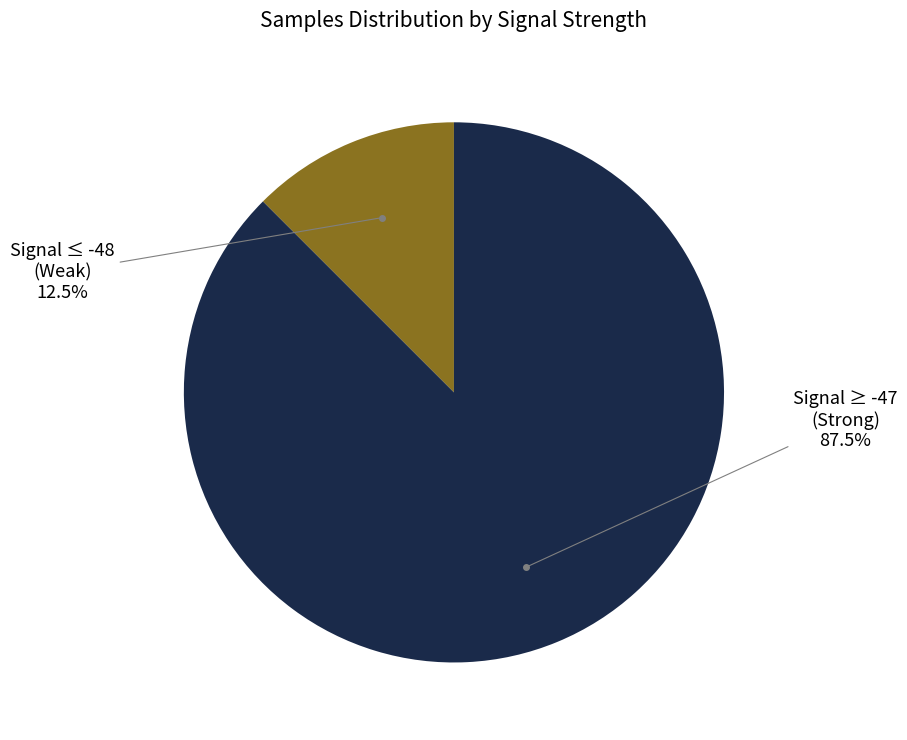

Which slice is the largest?

Signal ≥ -47 (Strong)